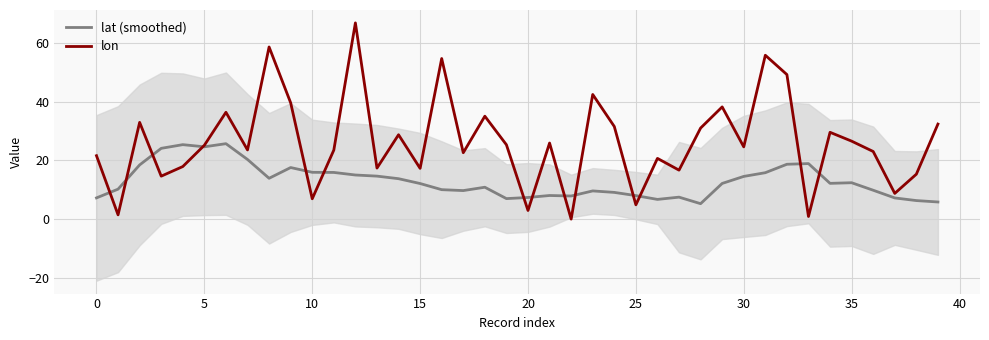

True or false: lon has more than 0 interior local peaks.

True